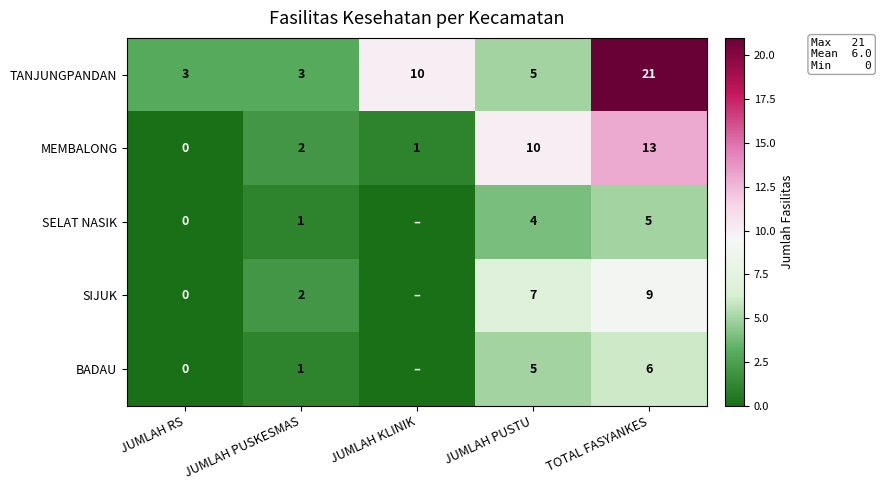

At which category does the chart reach its minimum across all series?

JUMLAH RS